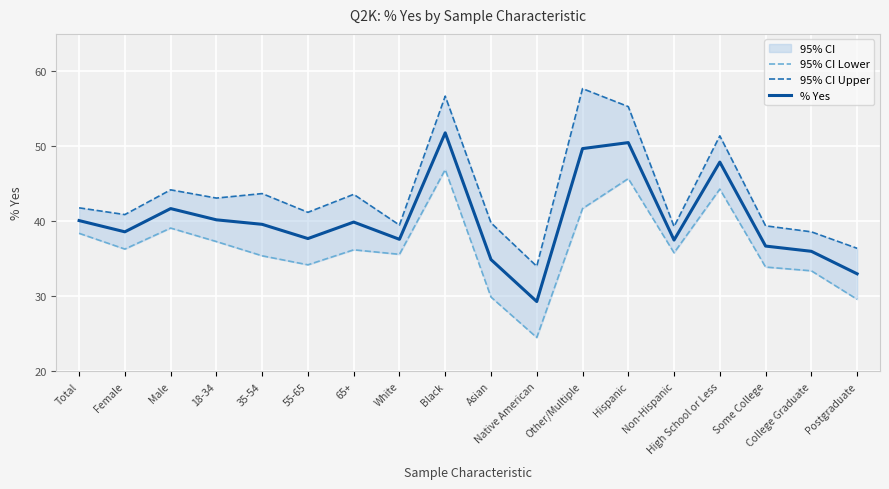

Which category has the lowest value across all series?

Native American